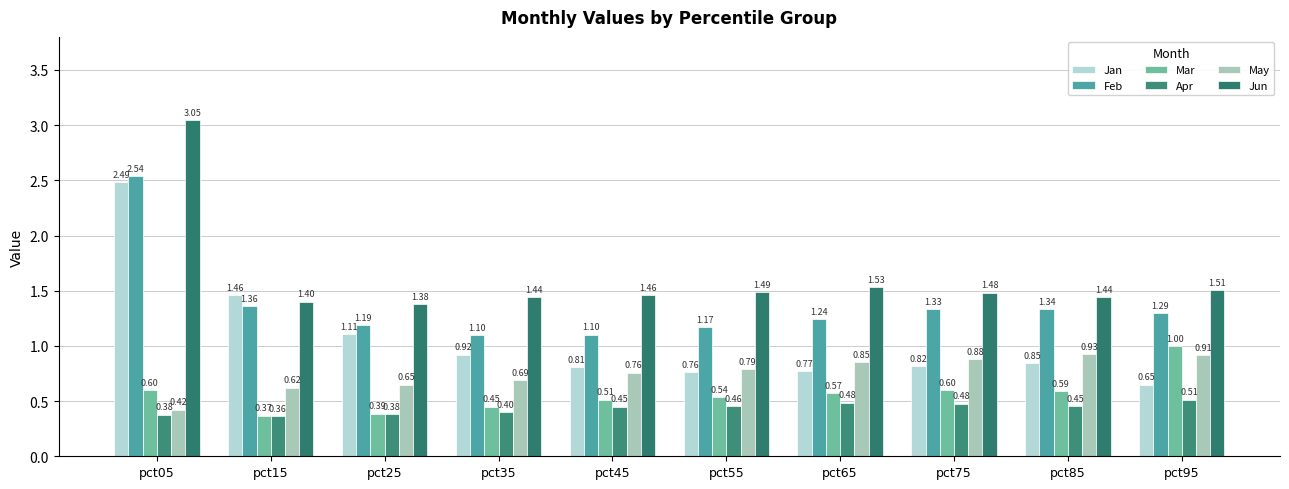

At how many categories does at least one series exceed 0?

10